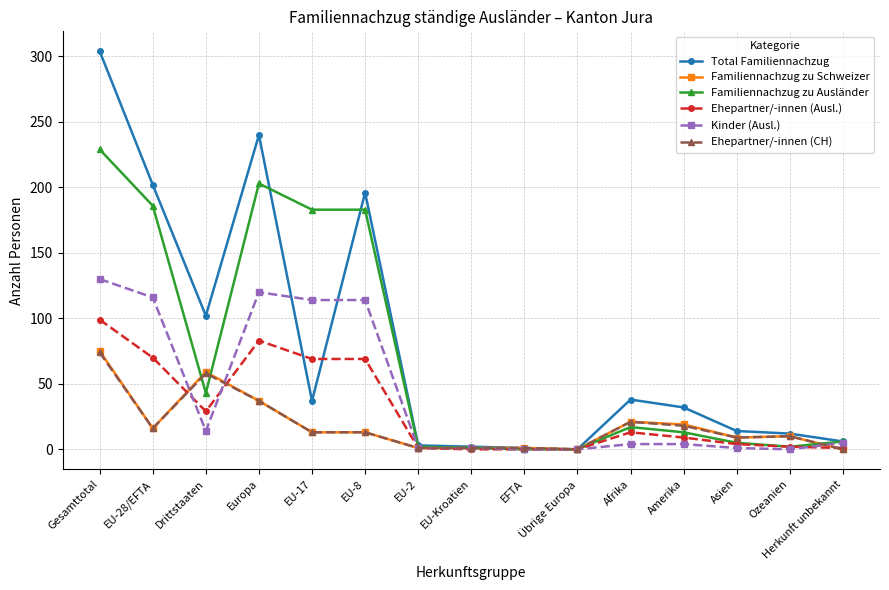

Is it true that Total Familiennachzug equals 12 at Ozeanien?

True